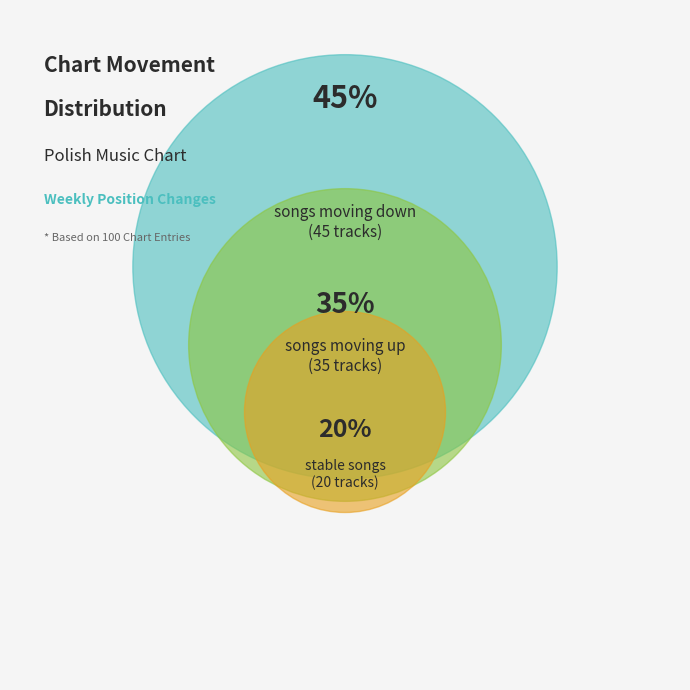

To the nearest percent, what is the combined percentage of - and down?

65%